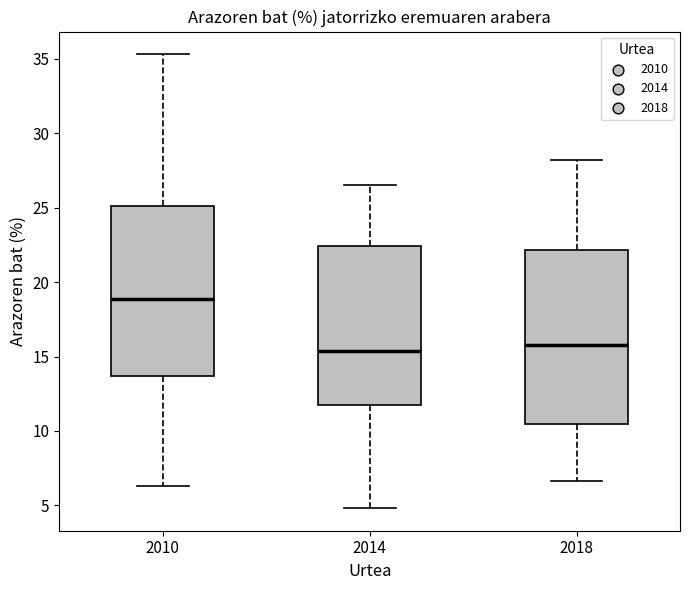

Reading left to right, read every box against the y-axis: the position of its median line, the range the box covers, and the ends of its whiskers. The values are not printed on the chart, so give them approximately, as read against the axis.

2010: median 19.0, box 13.5 to 25.0, whiskers 6.5 to 35.5
2014: median 15.5, box 11.5 to 22.5, whiskers 5.0 to 26.5
2018: median 15.5, box 10.5 to 22.0, whiskers 6.5 to 28.0